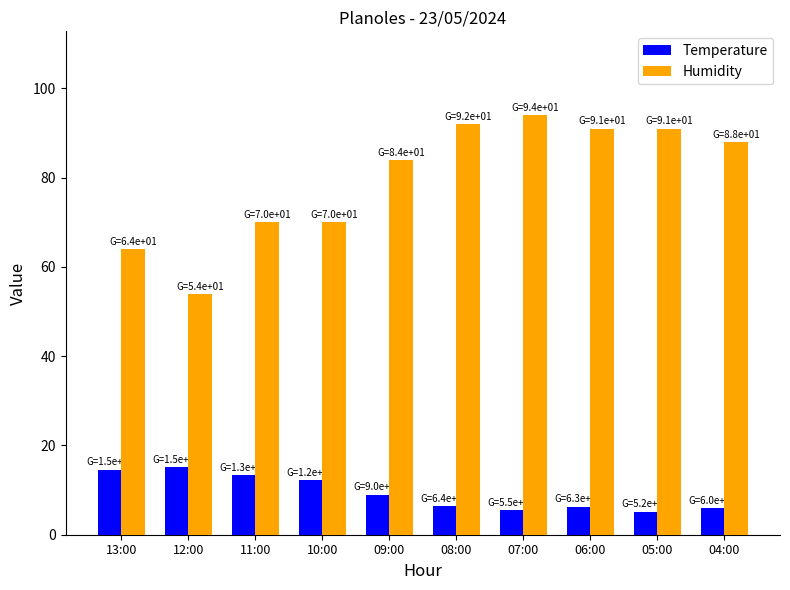

Which series changed the most between 11:00 and 05:00?

Humidity